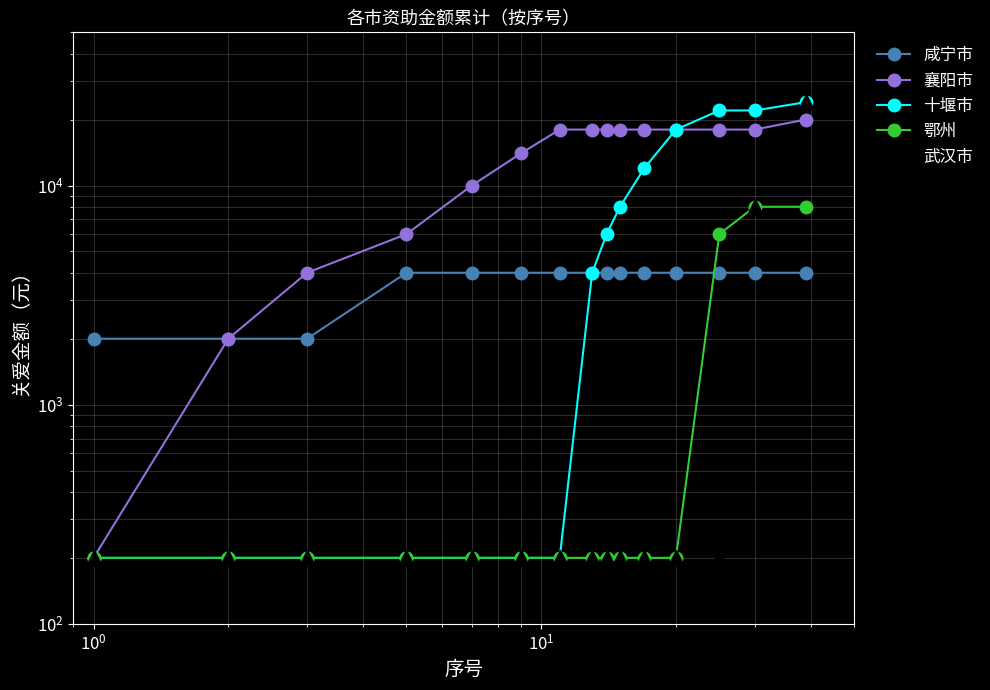

Does the chart display data point markers on the line(s)?

Yes